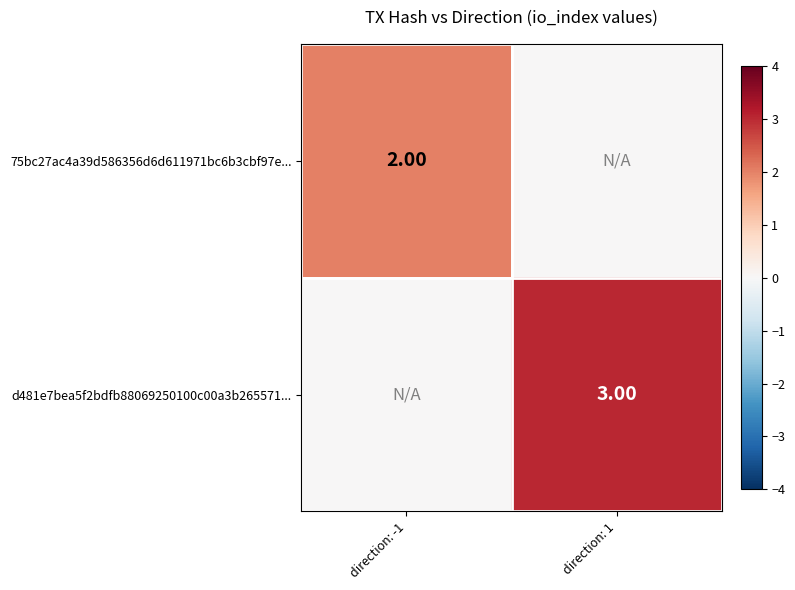

At which label is 75bc27ac4a39d586356d6d611971bc6b3cbf97e... closest to 1?

direction: -1